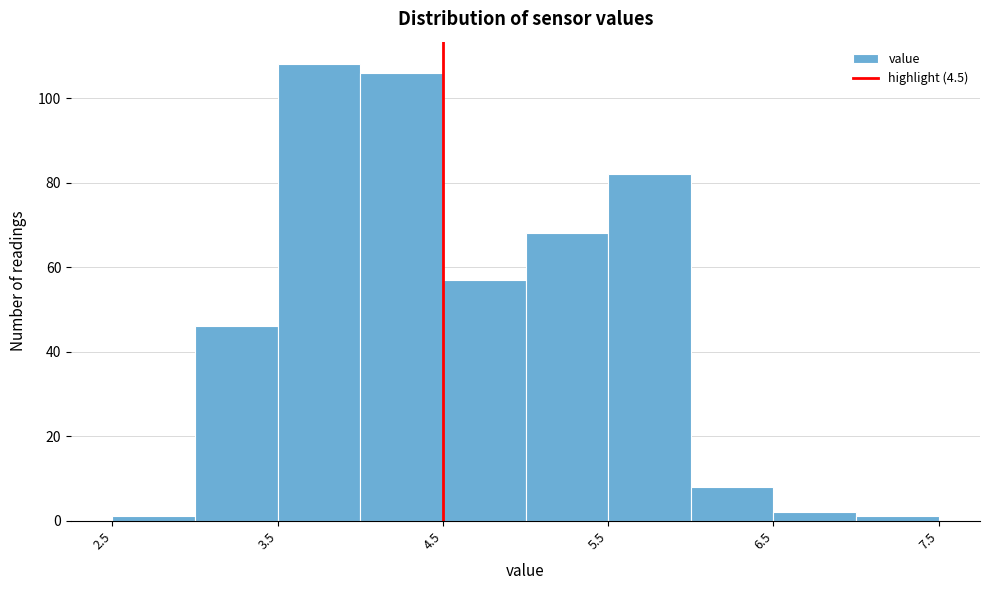

Over which range of the x-axis is the bar tallest?

3.5 to 4.0